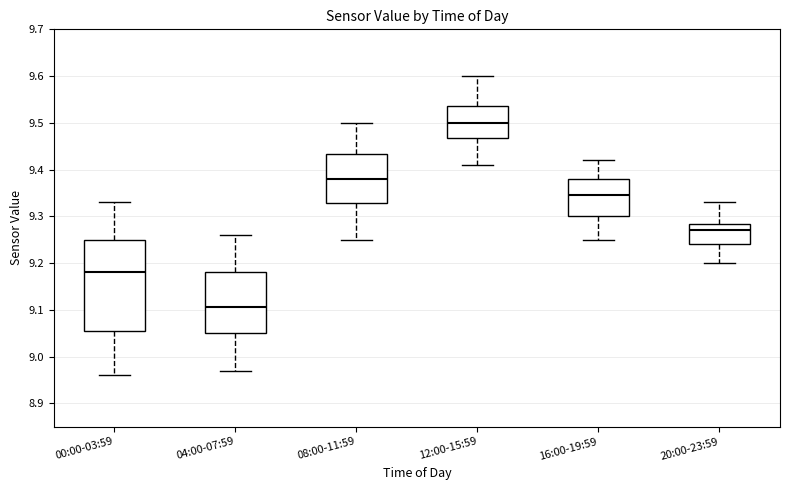

Which box has the highest median line?

12:00-15:59